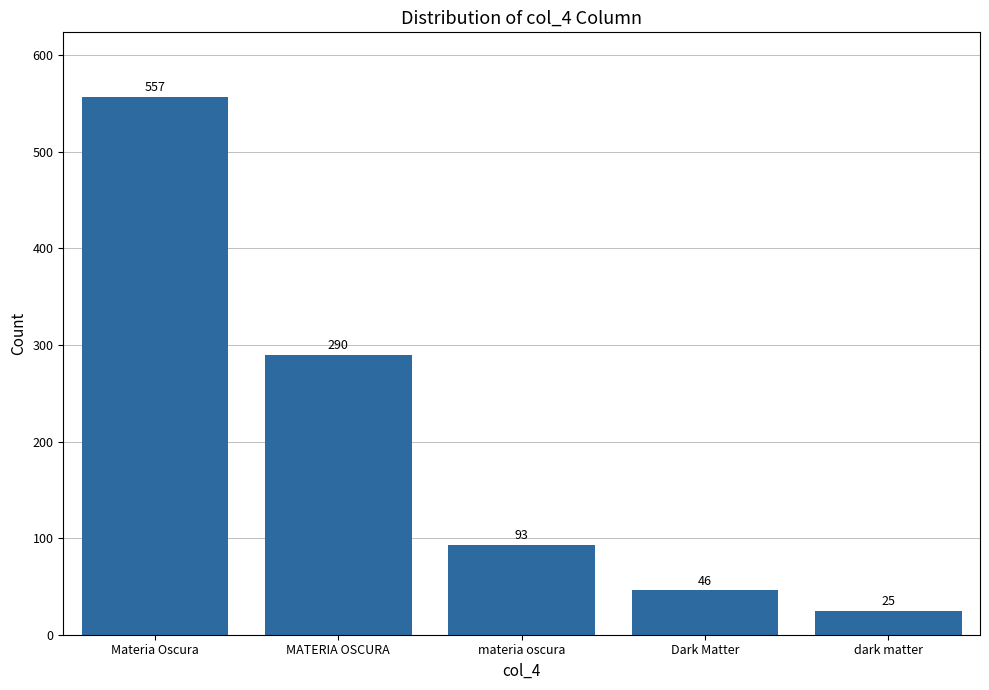

Rank the categories by value from highest to lowest.

Materia Oscura, MATERIA OSCURA, materia oscura, Dark Matter, dark matter